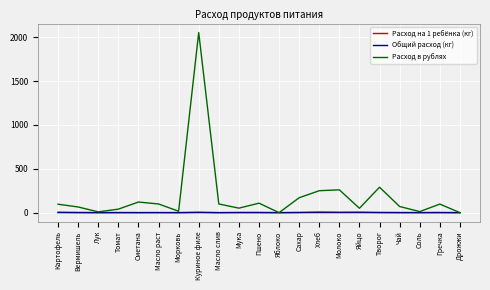

What is the maximum value for Расход в рублях?

2052.5